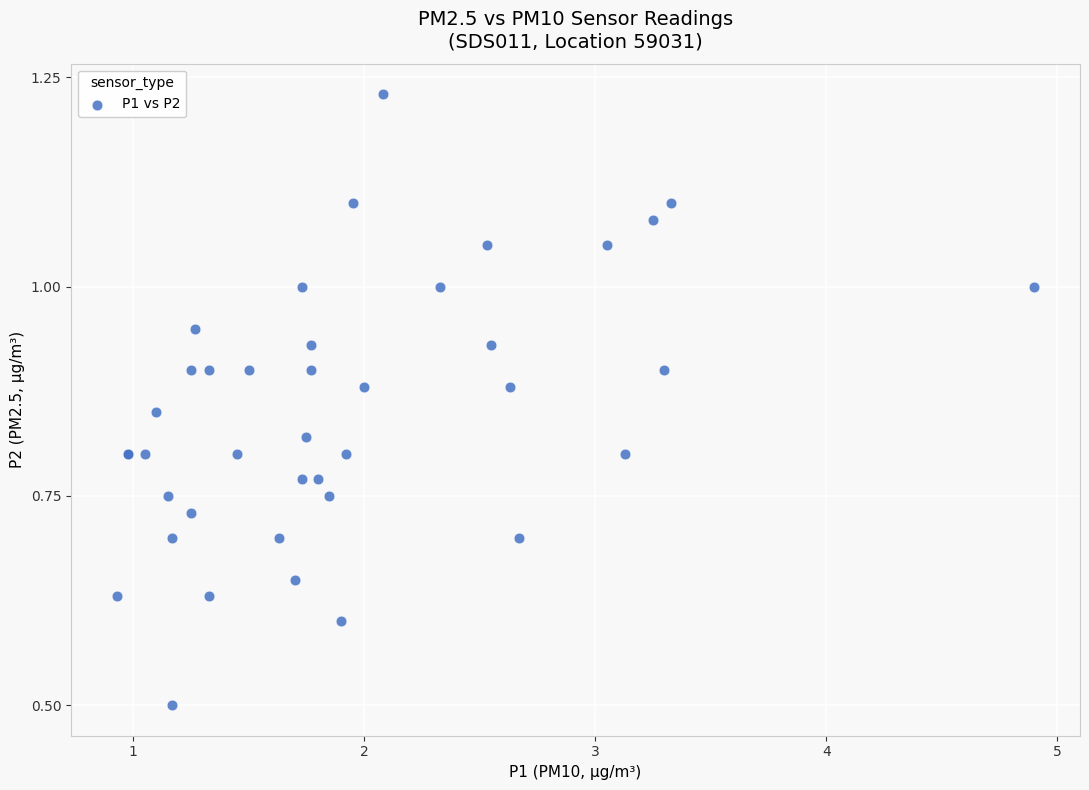

What Y value in the scatter plot is closest to 0?

0.5